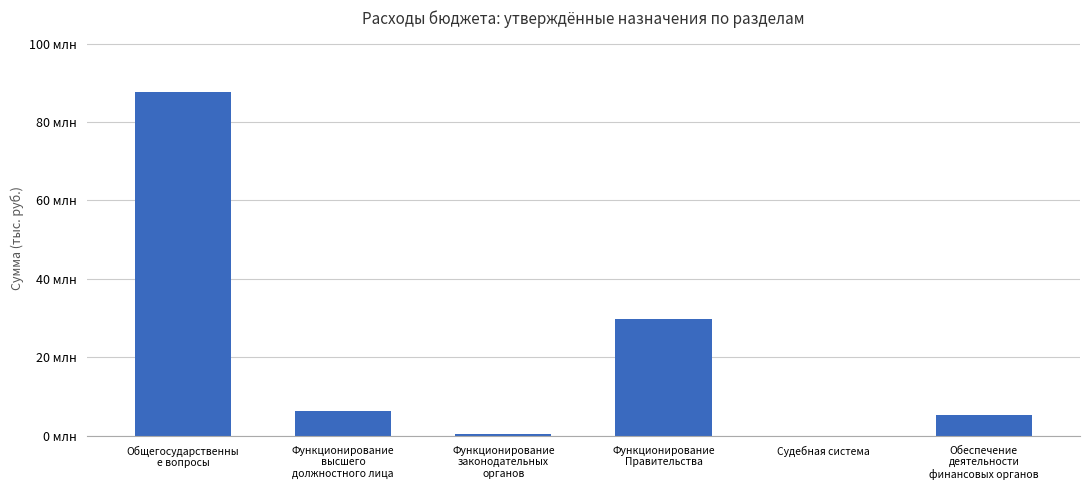

At which label is the value closest to 43847185?

Функционирование
Правительства